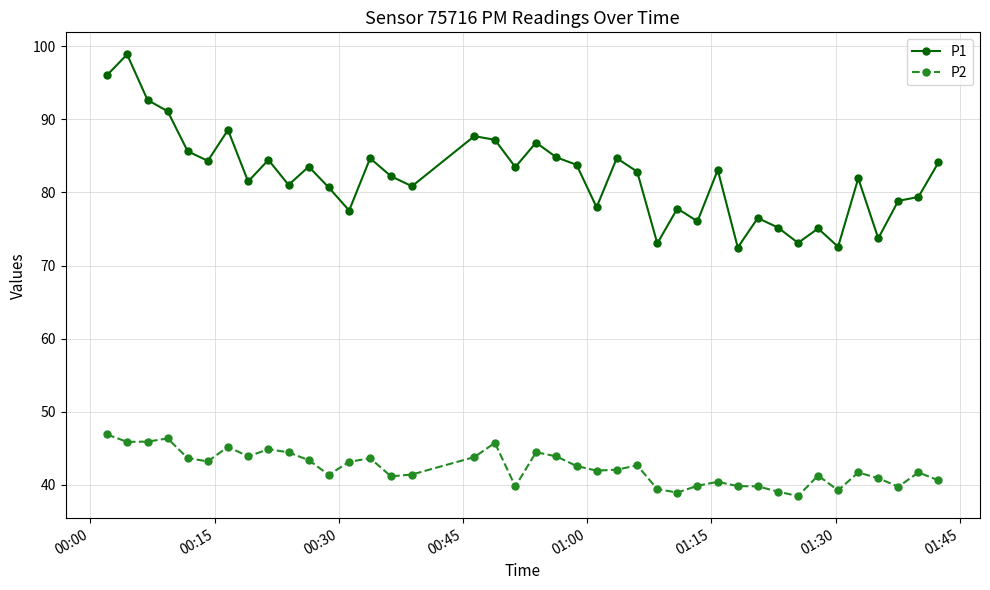

List the series in order of their overall mean, highest first.

P1, P2